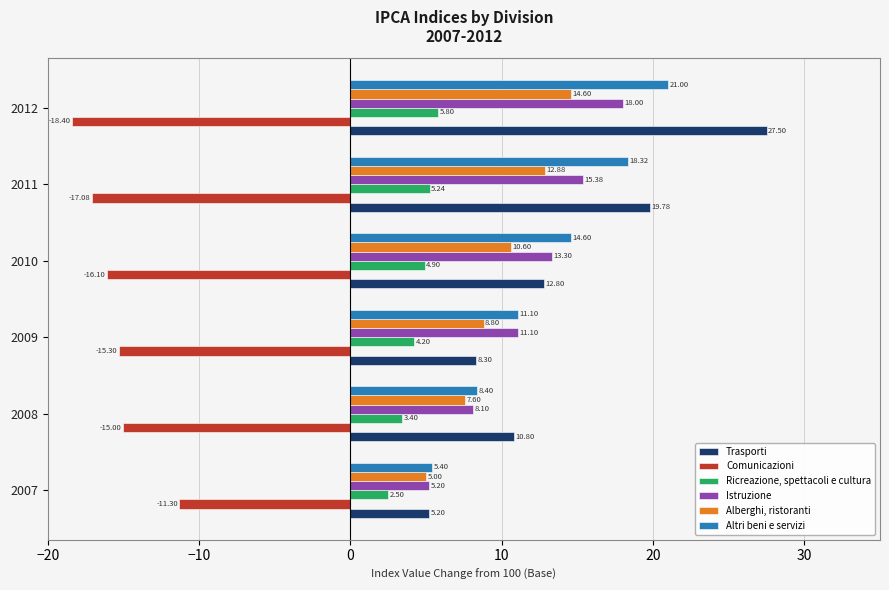

At which category is the sum across all series the highest?

2012